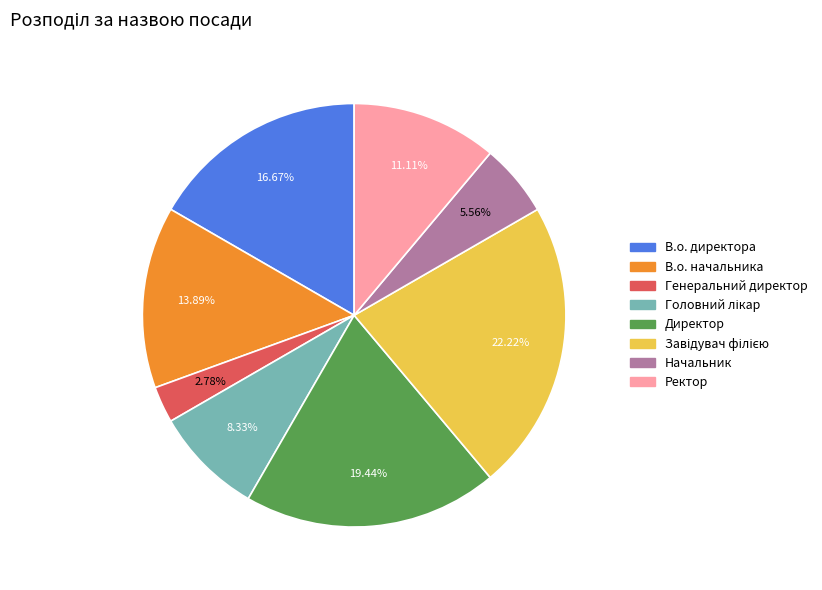

The В.о. начальника slice represents 14% of the pie. True or false?

True